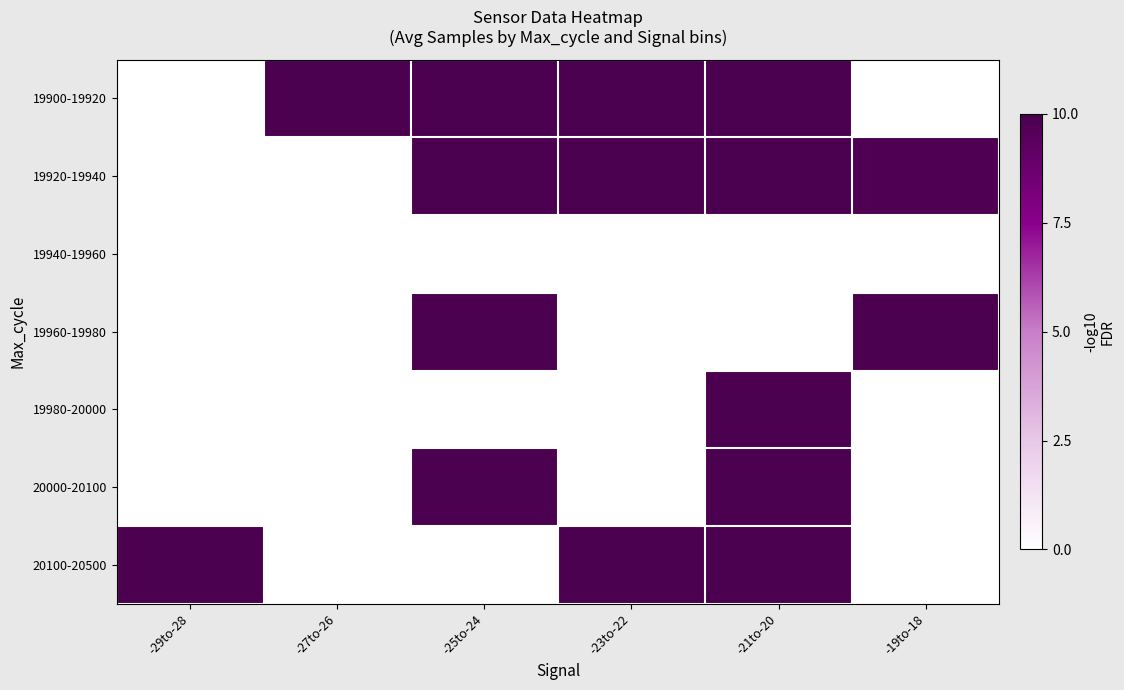

What is the difference between the highest and lowest values at -19to-18?

10.0